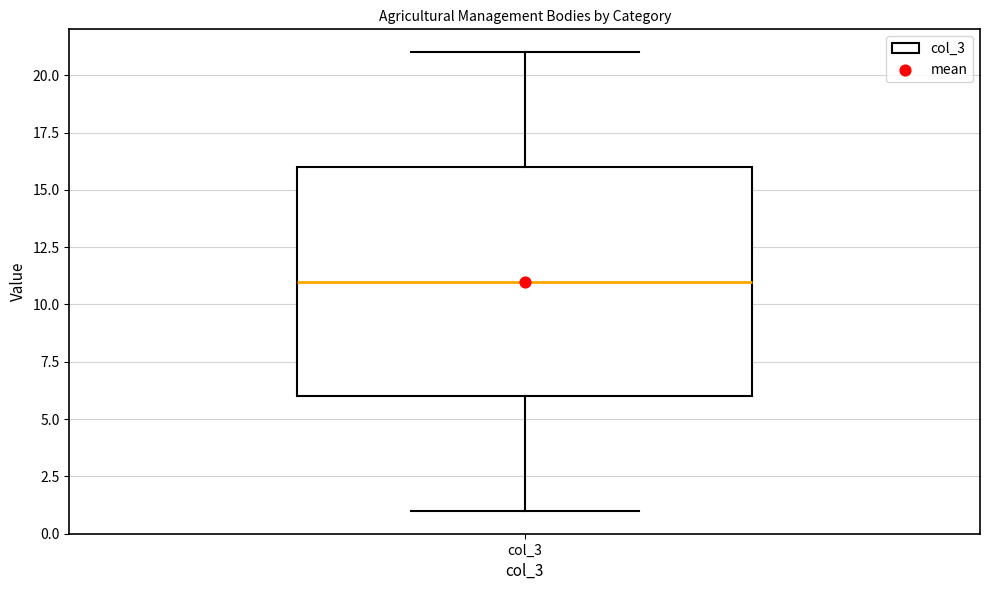

Read this box plot against the y-axis: the position of the median line, the range covered by the box, and the ends of both whiskers. The values are not printed on the chart, so give them approximately, as read against the axis.

median 11, box 6 to 16, whiskers 1 to 21